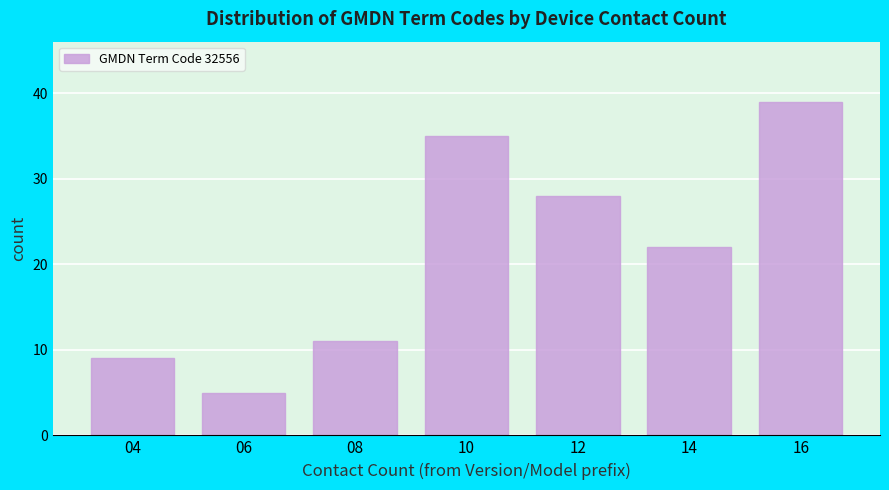

Reading right to left, extract all data points from this chart.

39	22	28	35	11	5	9